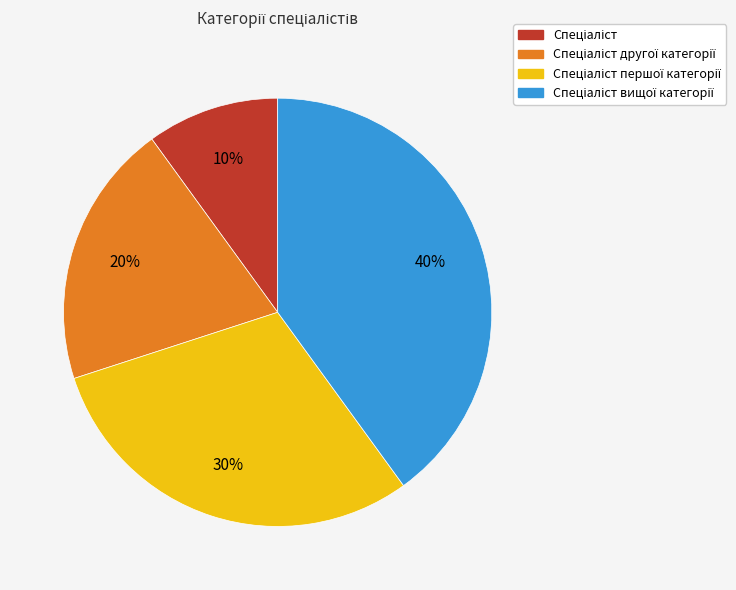

Is there a majority slice in this chart?

No